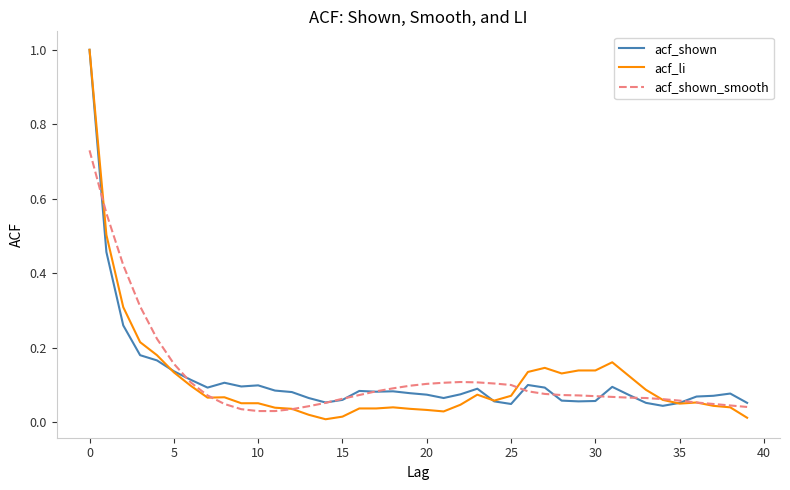

What is the maximum value shown in the chart?

1.0